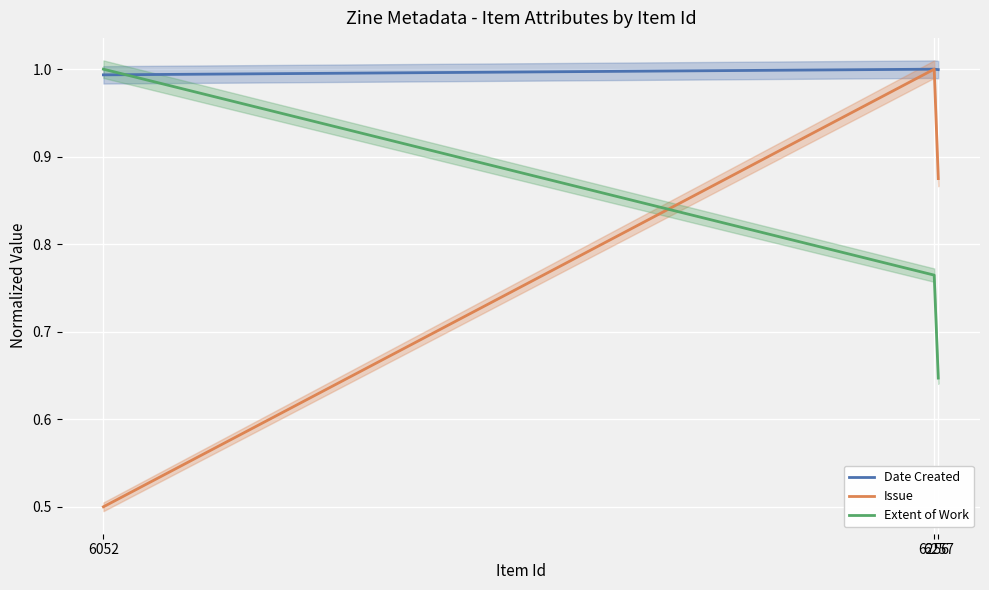

Is the value of Date Created at 6256 greater than the value of Issue at 6052?

Yes